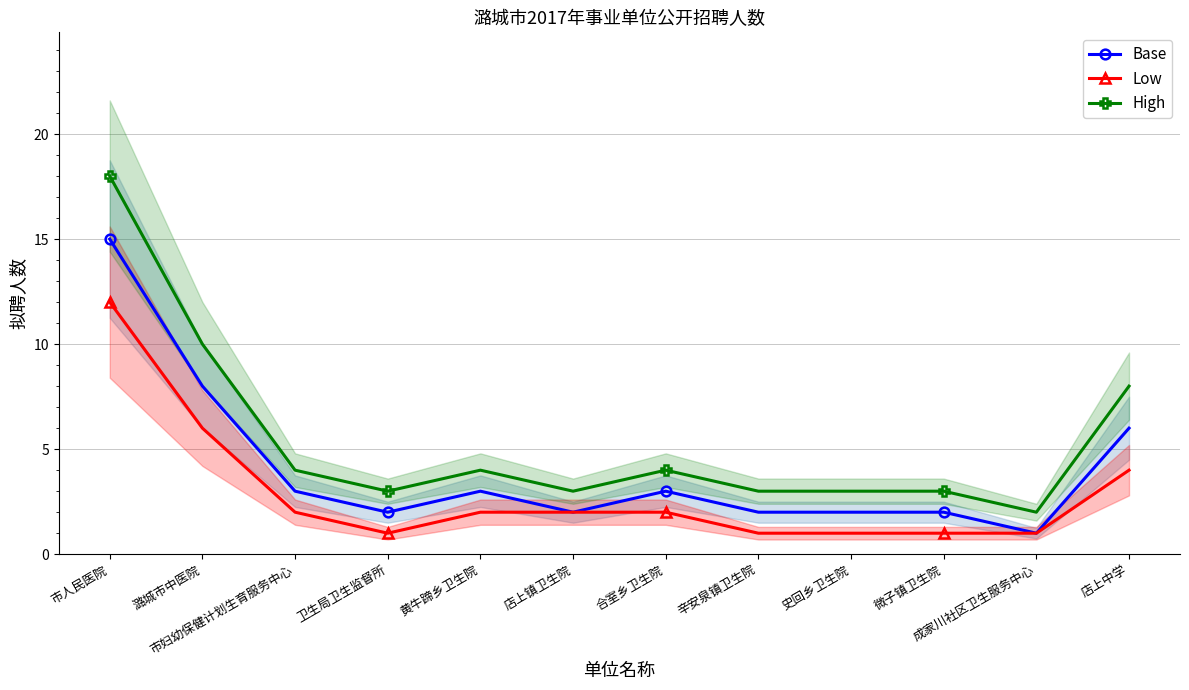

Rank the series by their average value, from highest to lowest.

High, Base, Low